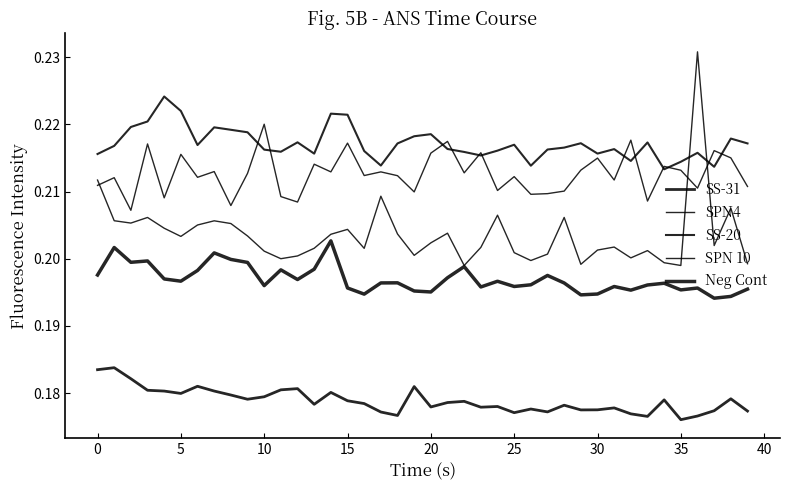

What is the minimum value shown in the chart?

0.2